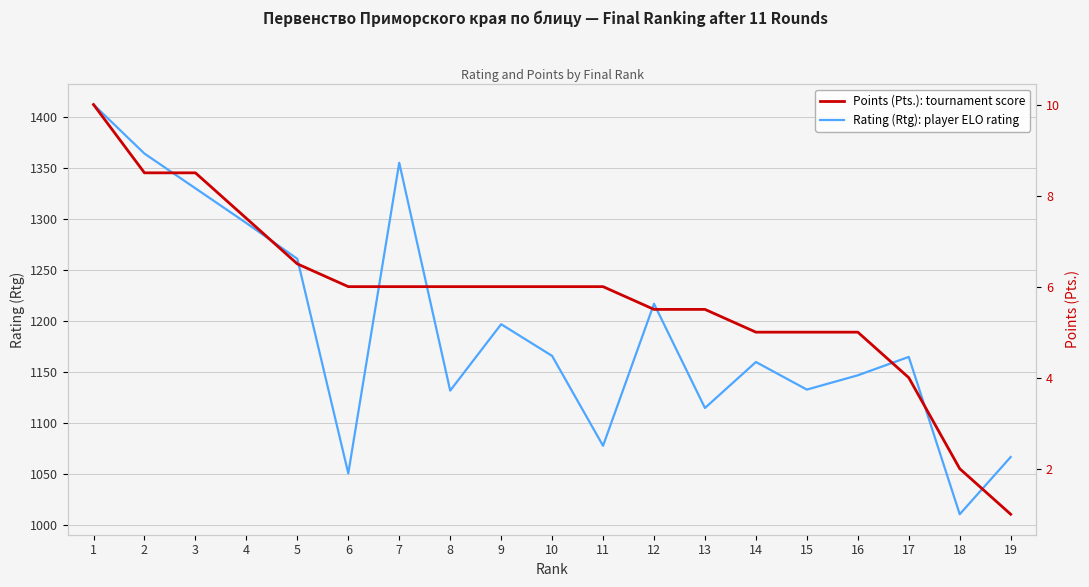

True or false: Points (Pts.): tournament score and Rating (Rtg): player ELO rating intersect in this chart.

False